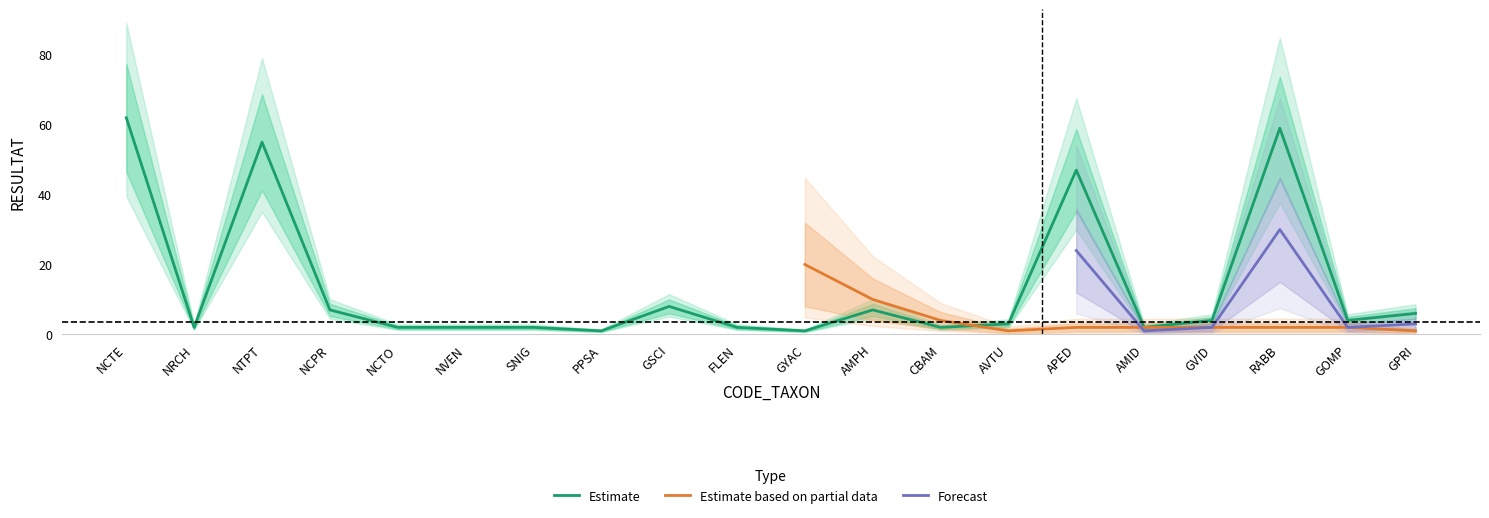

What position from the left is APED?

15